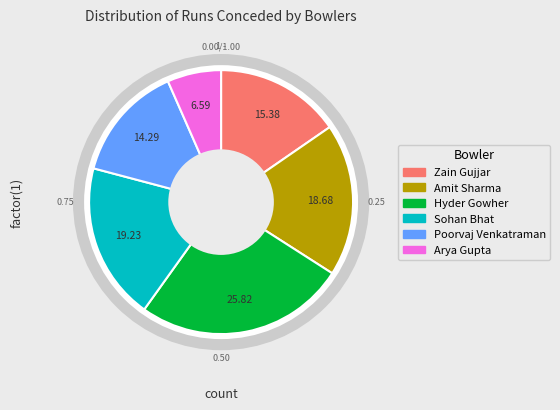

What is the smallest slice in the pie chart?

Arya Gupta